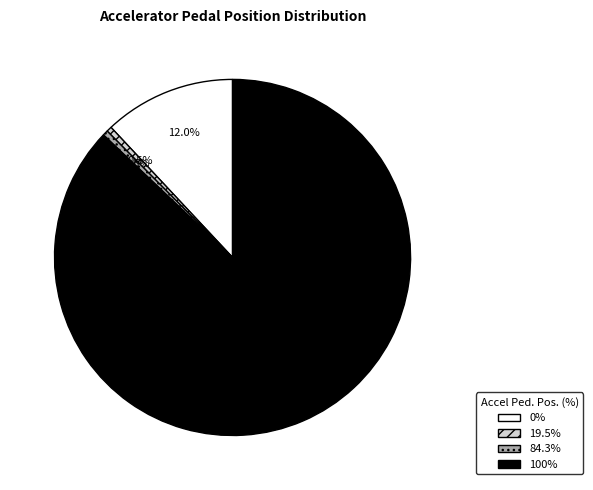

Does any single category account for the majority?

Yes